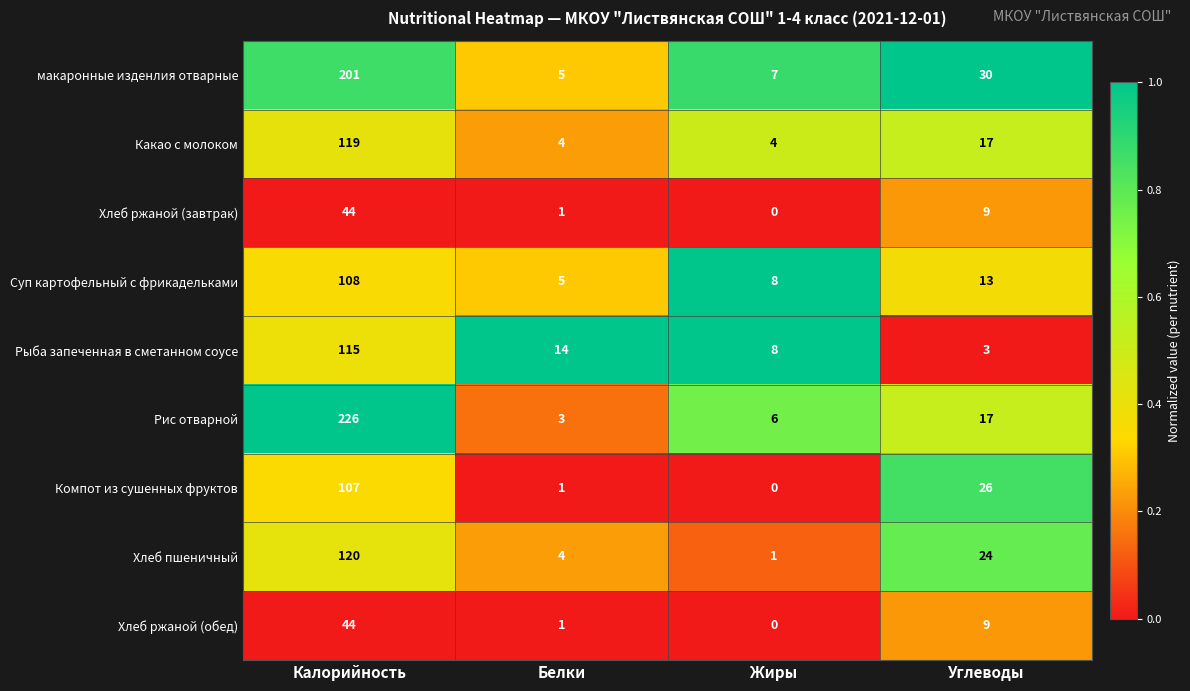

How many positive values does the Хлеб ржаной (завтрак) series have?

3